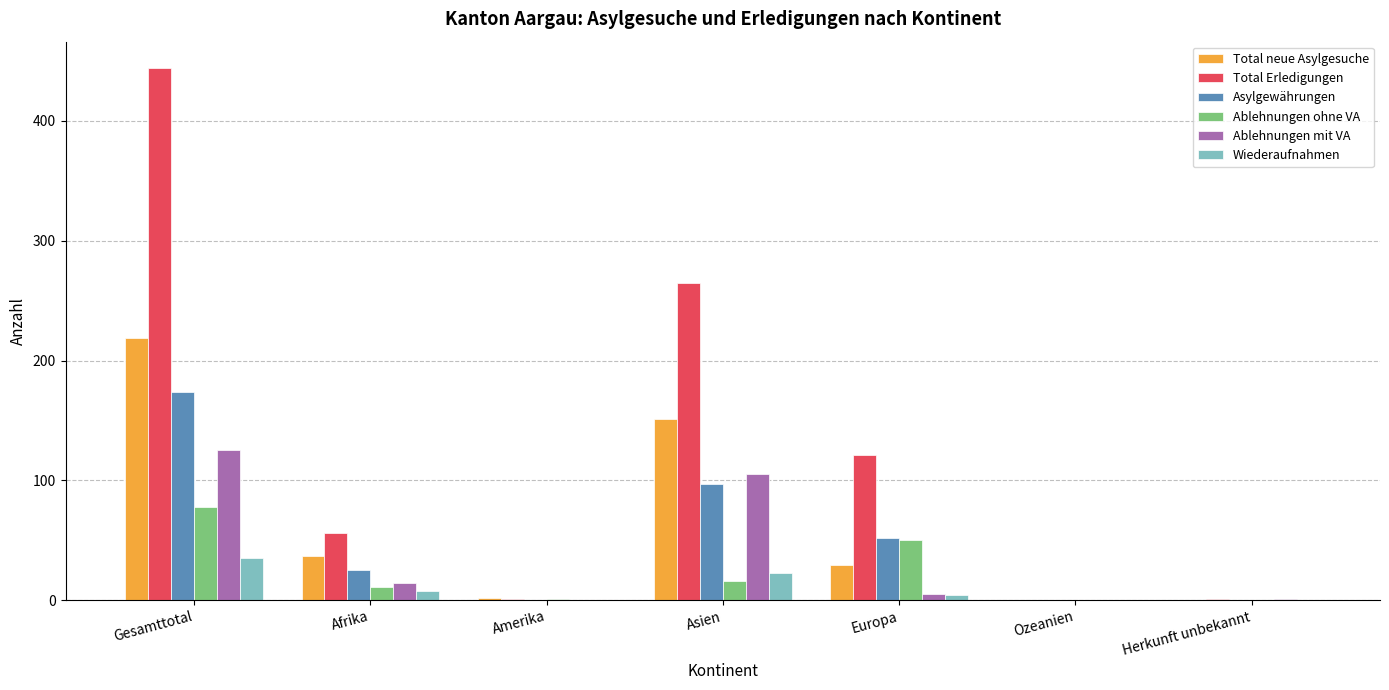

The value of Asylgewährungen at Ozeanien is 0. True or false?

True